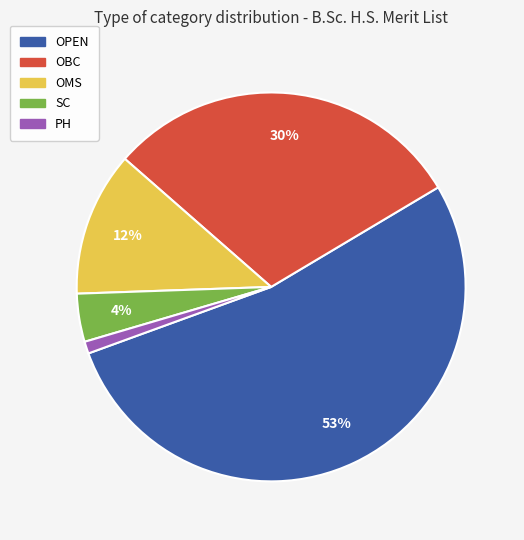

To the nearest percent, what portion does OPEN represent?

53%